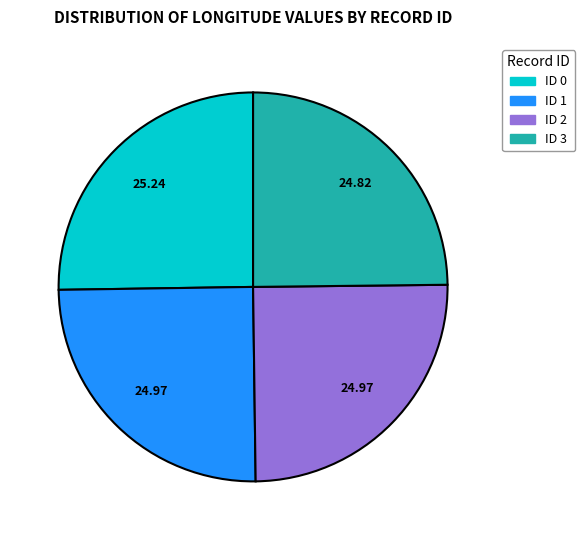

Is there a majority slice in this chart?

No